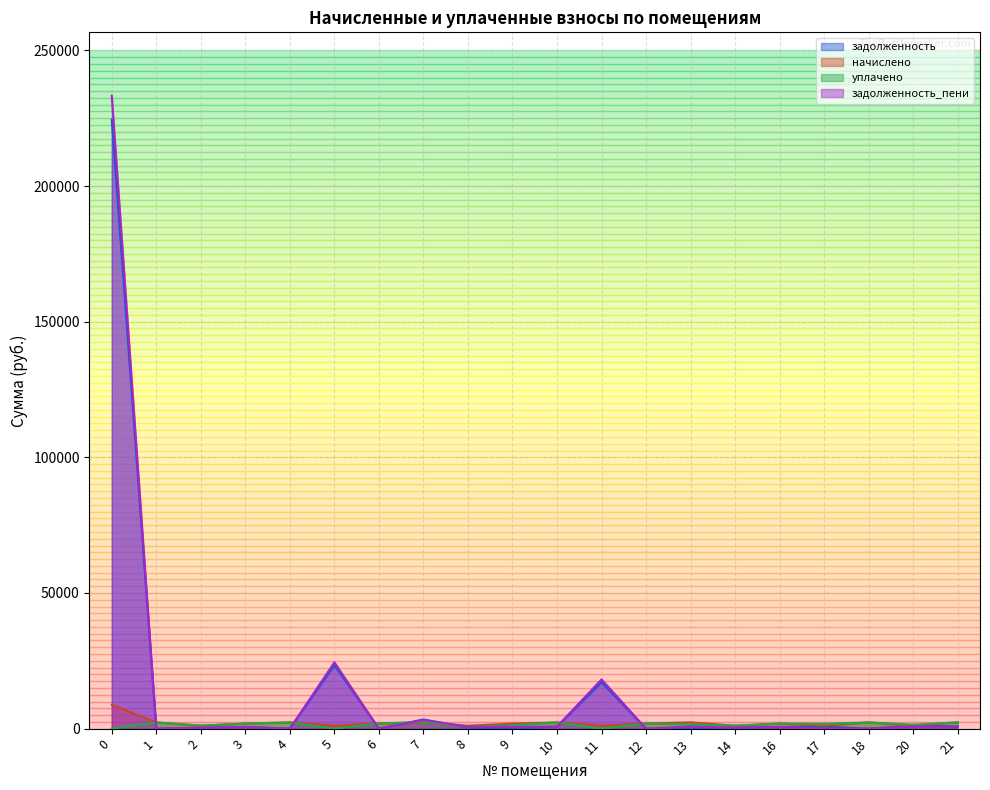

How many times do уплачено and задолженность_пени cross each other?

6